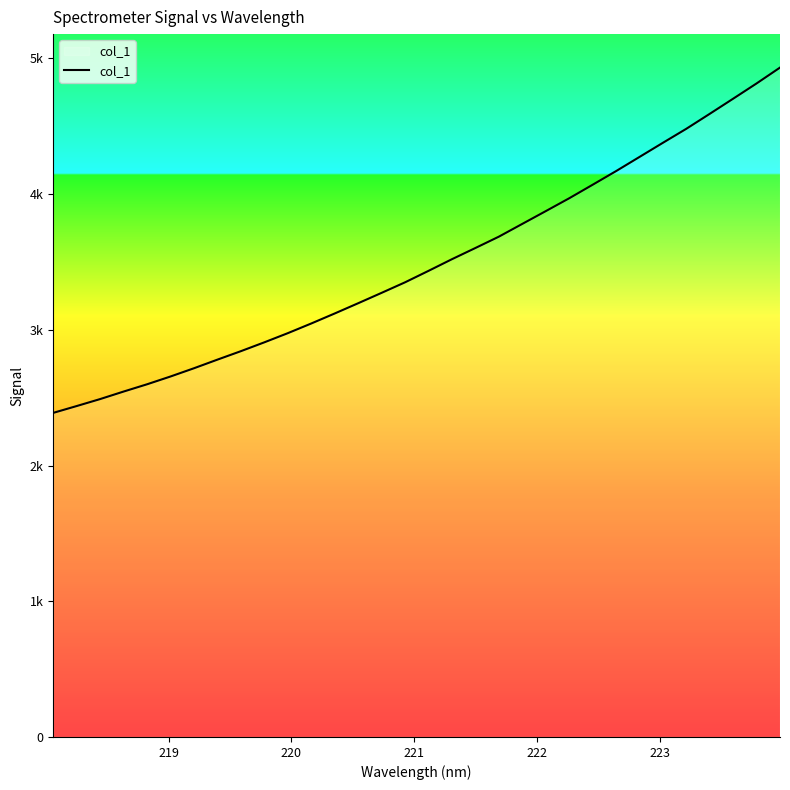

Does the chart display data point markers on the line(s)?

No